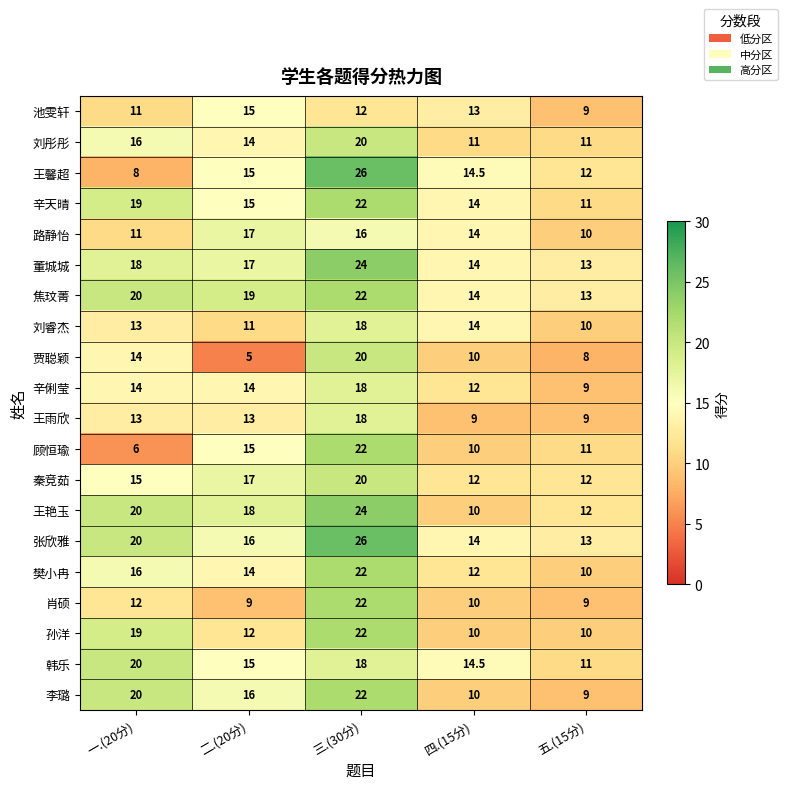

Where does the 刘彤彤 series first go above 14?

一.(20分)